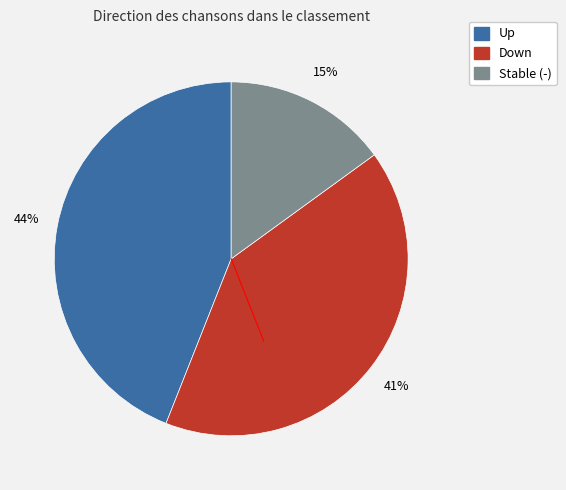

Is there any slice that represents more than half of the pie?

No